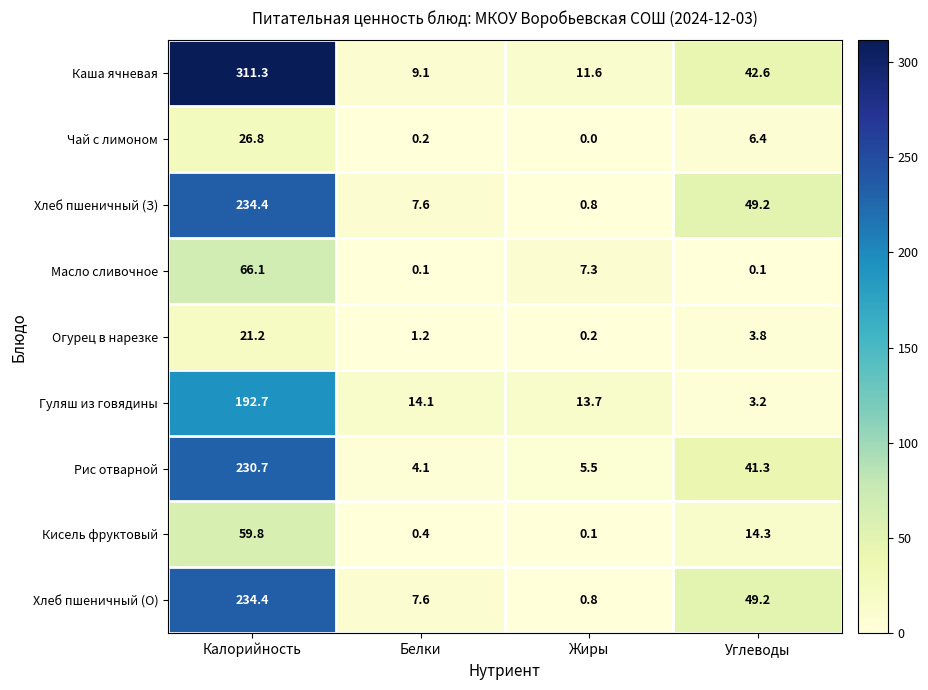

The Рис отварной series shows 230.7 at Калорийность. True or false?

True